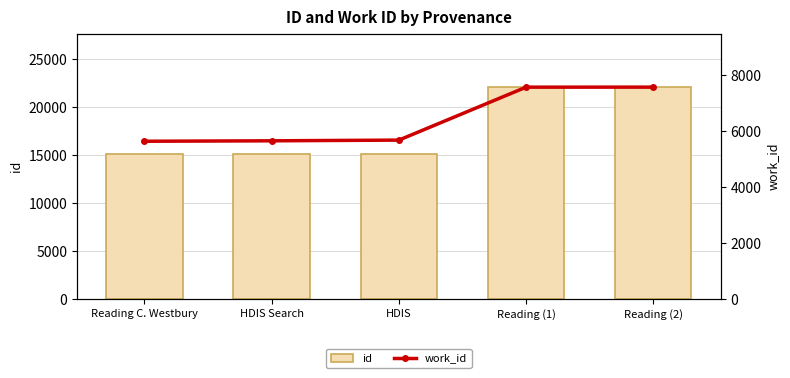

List the labels in order of work_id value, largest first.

Reading (2), Reading (1), HDIS, HDIS Search, Reading C. Westbury